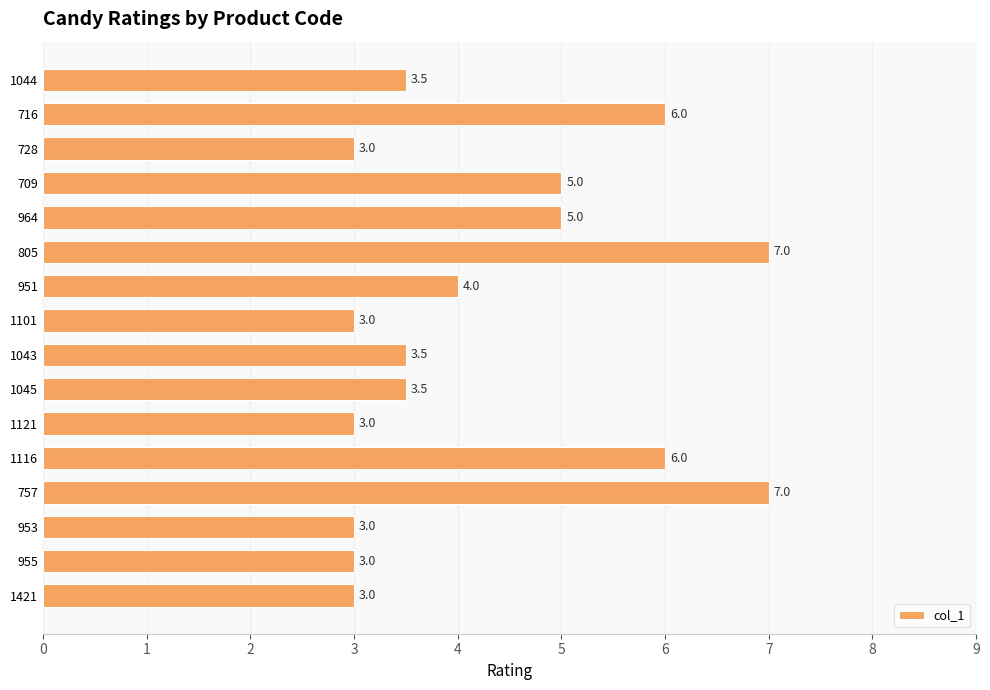

Is it true that the value at 1045 is 3.5?

True